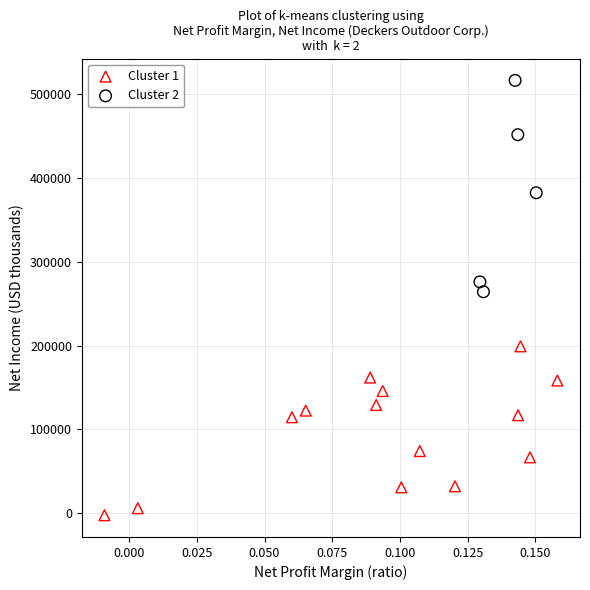

Which series has the widest spread of Y values?

Cluster 2